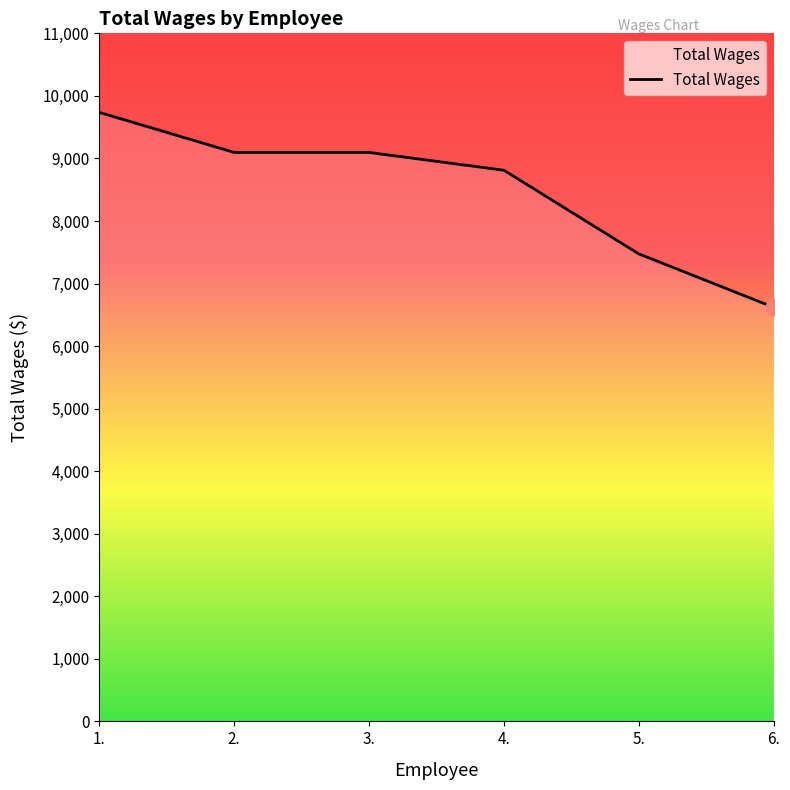

How many distinct data groups are displayed?

1